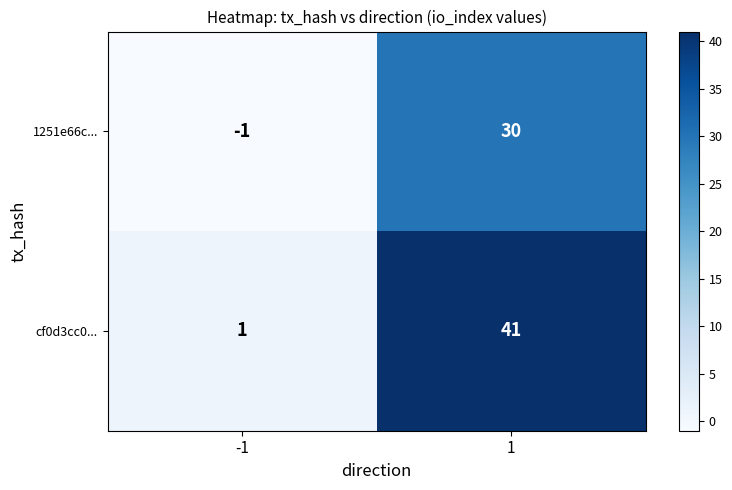

Reading right to left, transcribe all the data shown in this chart.

1251e66c...: 1=30	-1=-1
cf0d3cc0...: 1=41	-1=1